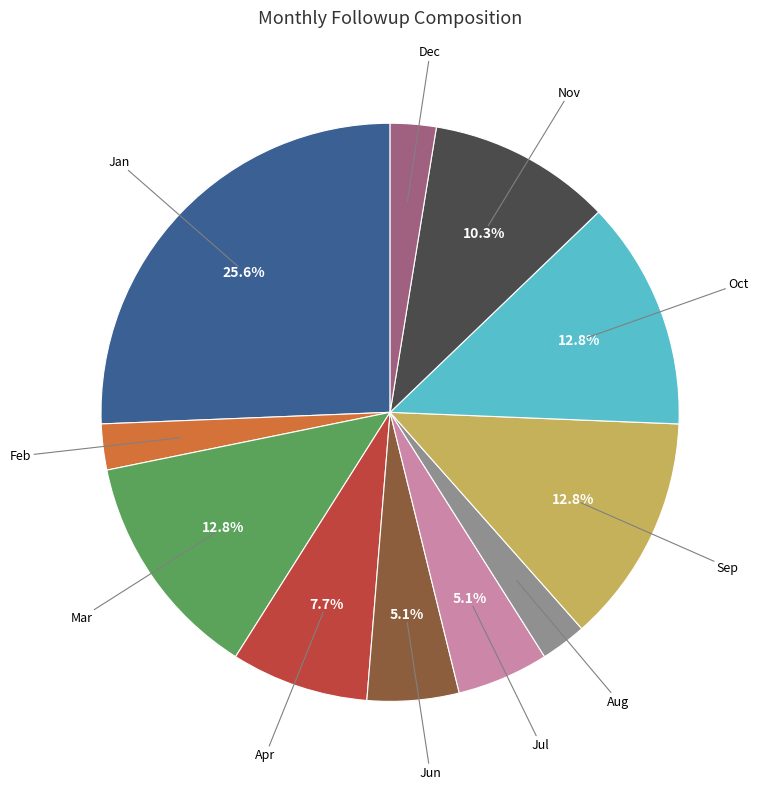

Is there any slice that represents more than half of the pie?

No